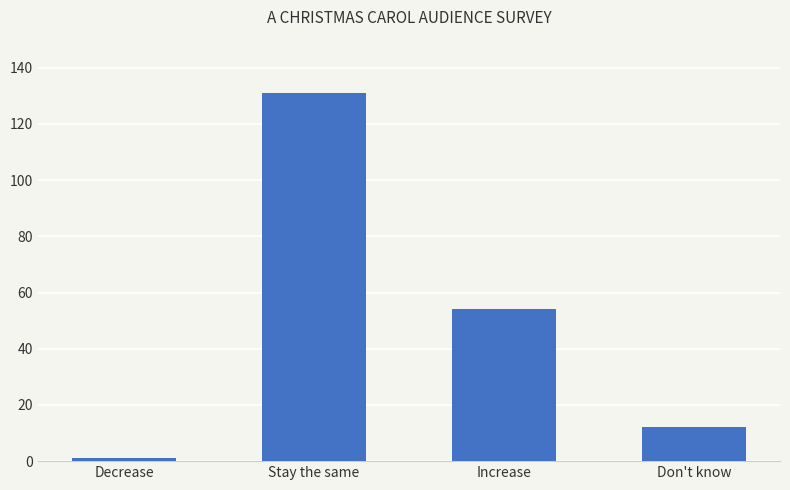

The value at Increase is 89. True or false?

False